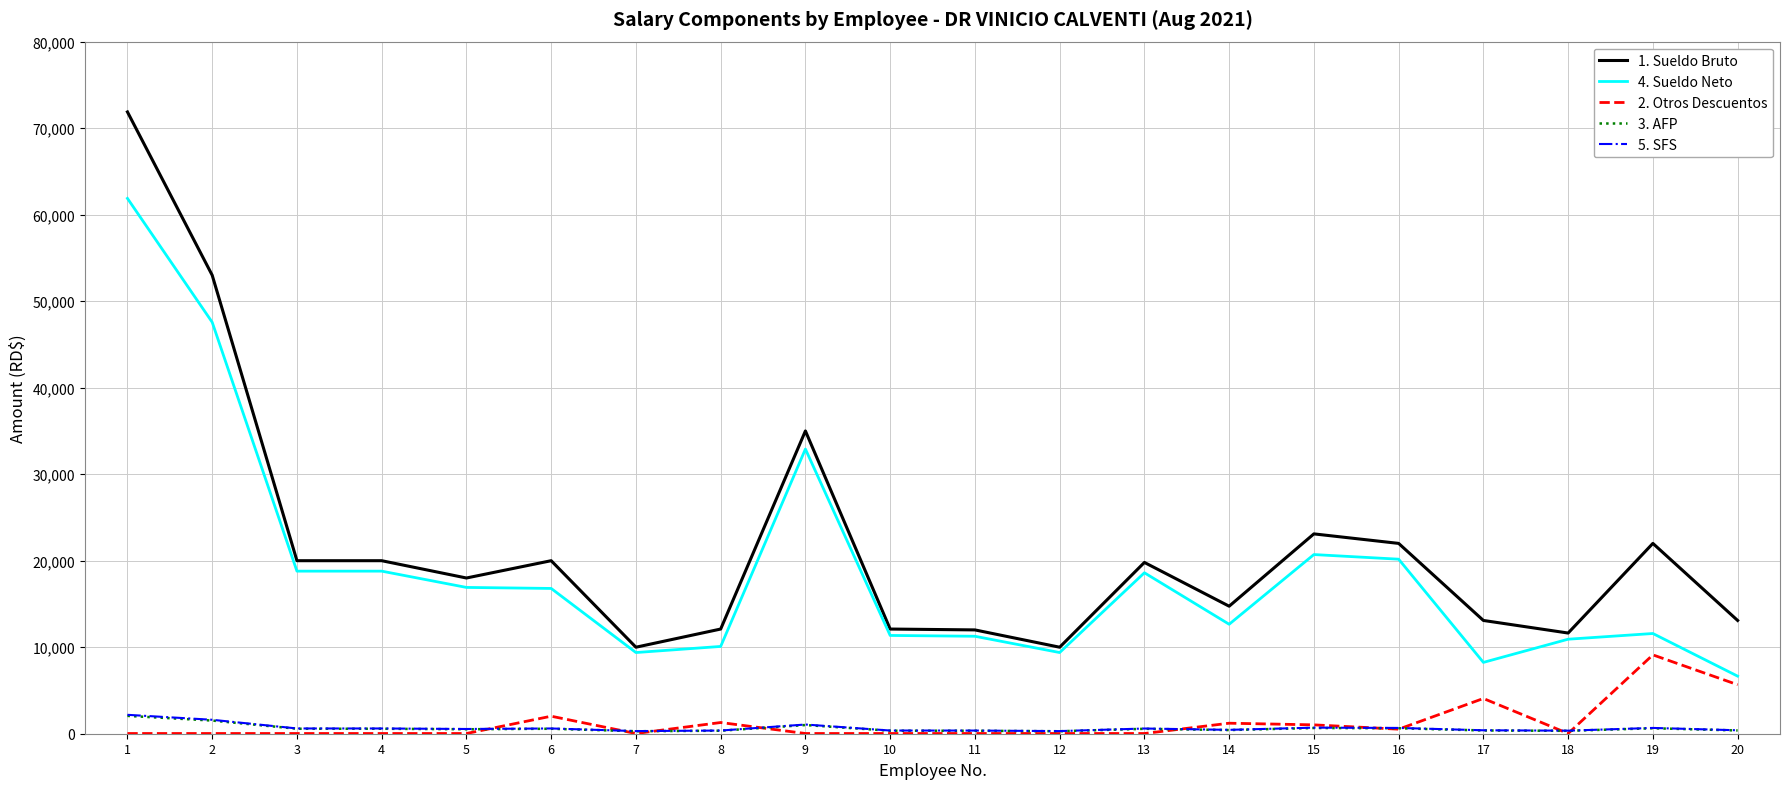

At how many categories does at least one series exceed 257?

20